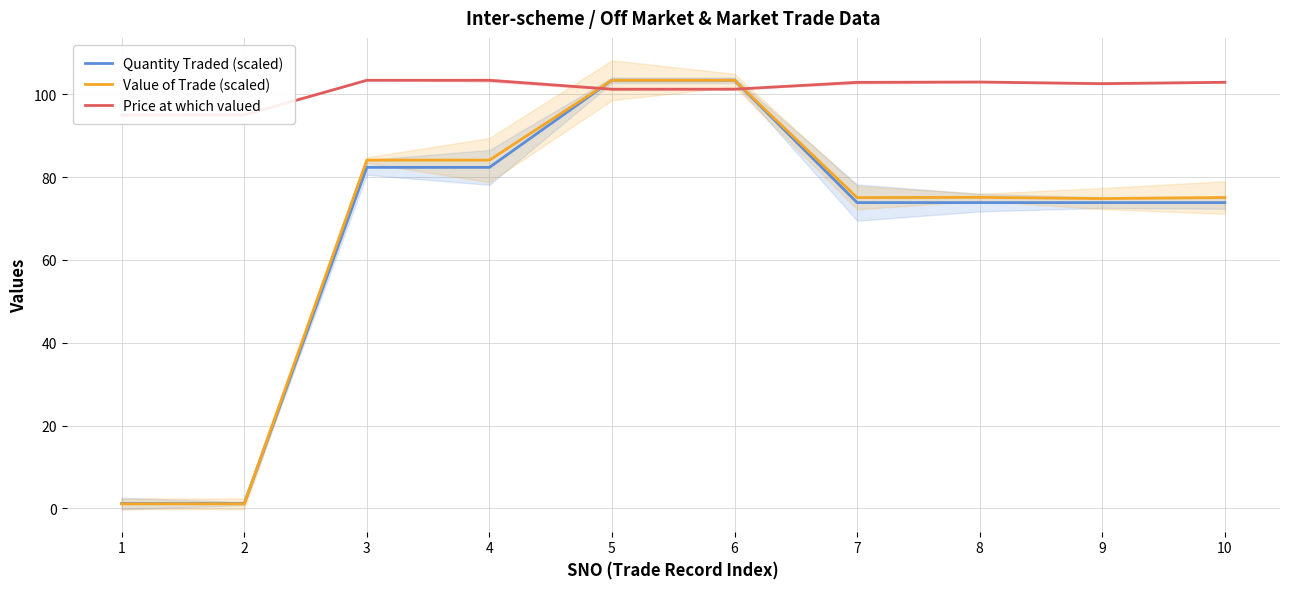

What are all the series names shown in the legend?

Quantity Traded (scaled), Value of Trade (scaled), Price at which valued